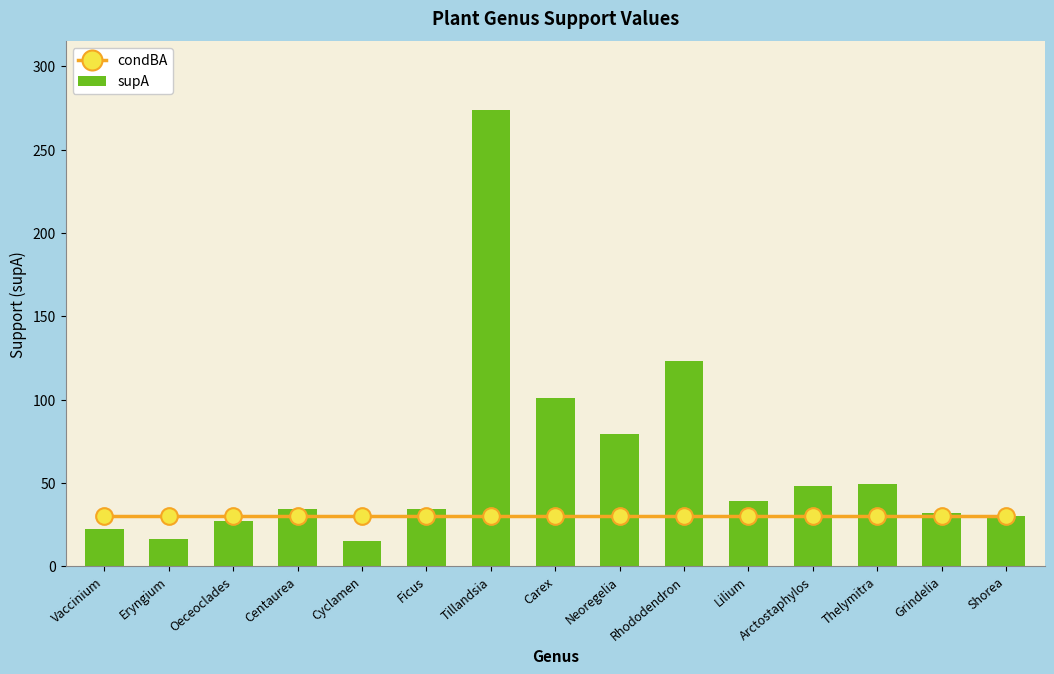

What position from the left is Arctostaphylos?

12